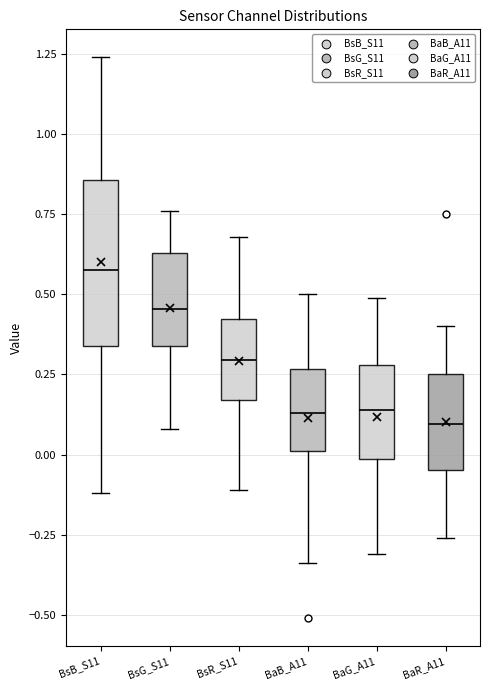

Where is the lower edge of the box for BaR_A11 on the y-axis? The values are not printed on the chart, so give them approximately, as read against the axis.

-0.05